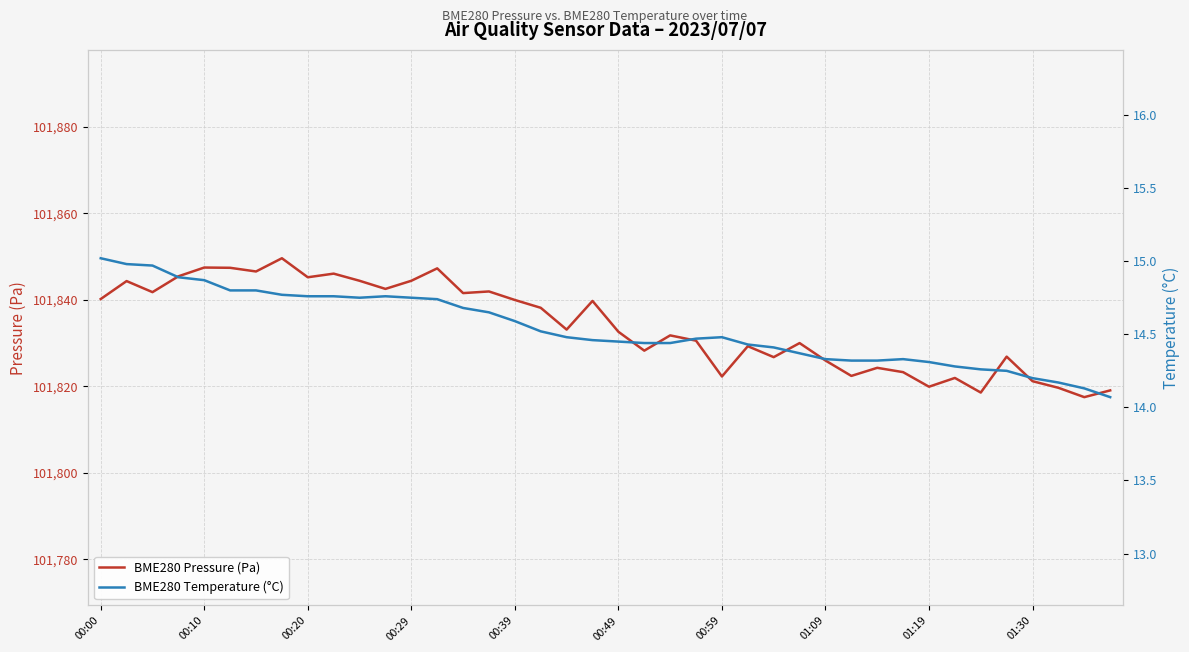

Reading left to right, extract all data points from this chart.

BME280 Pressure (Pa): 101840.2	101844.3	101841.8	101845.4	101847.4	101847.4	101846.5	101849.6	101845.2	101846.0	101844.4	101842.5	101844.4	101847.2	101841.5	101841.9	101839.9	101838.1	101833.1	101839.7	101832.6	101828.2	101831.8	101830.5	101822.2	101829.2	101826.7	101830.0	101825.9	101822.4	101824.2	101823.2	101819.9	101821.9	101818.5	101826.8	101821.2	101819.6	101817.5	101819.0
BME280 Temperature (°C): 15.0	15.0	15.0	14.9	14.9	14.8	14.8	14.8	14.8	14.8	14.8	14.8	14.8	14.7	14.7	14.7	14.6	14.5	14.5	14.5	14.4	14.4	14.4	14.5	14.5	14.4	14.4	14.4	14.3	14.3	14.3	14.3	14.3	14.3	14.3	14.2	14.2	14.2	14.1	14.1